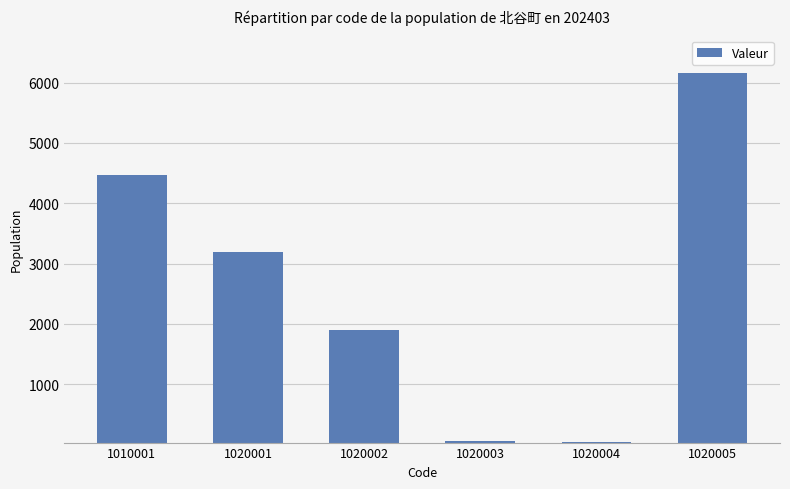

What is the difference between the maximum and minimum values?

6126